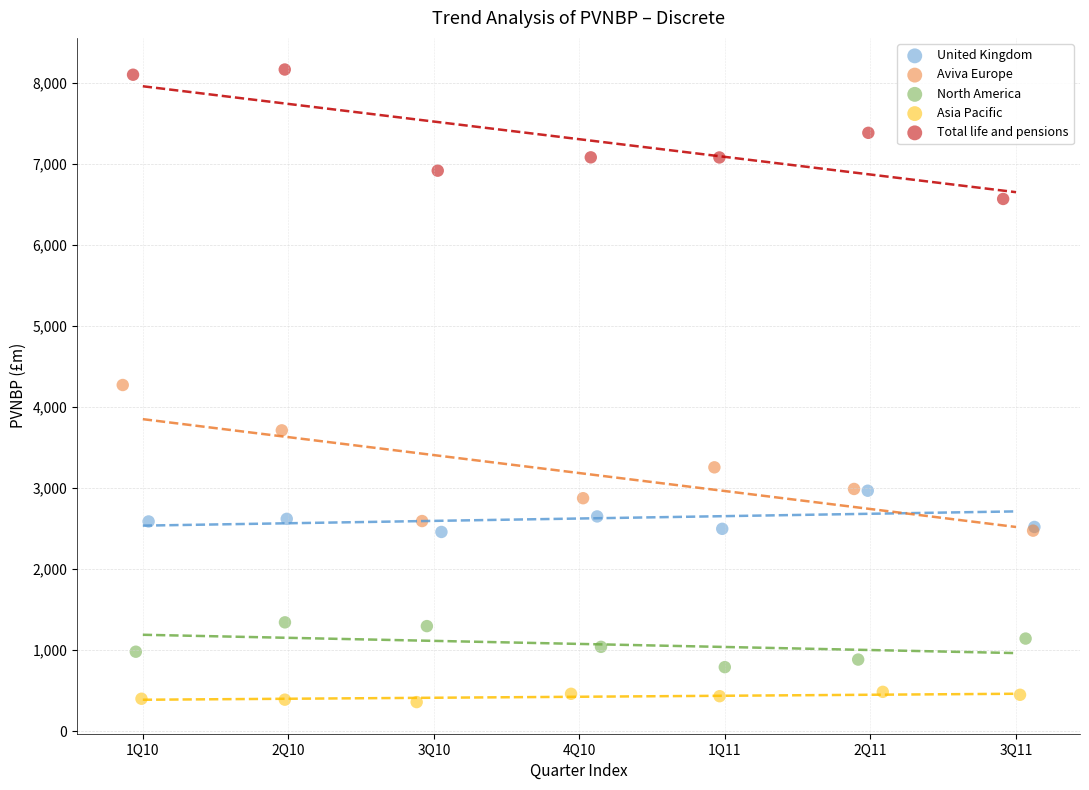

Which series reaches the minimum Y coordinate?

Asia Pacific